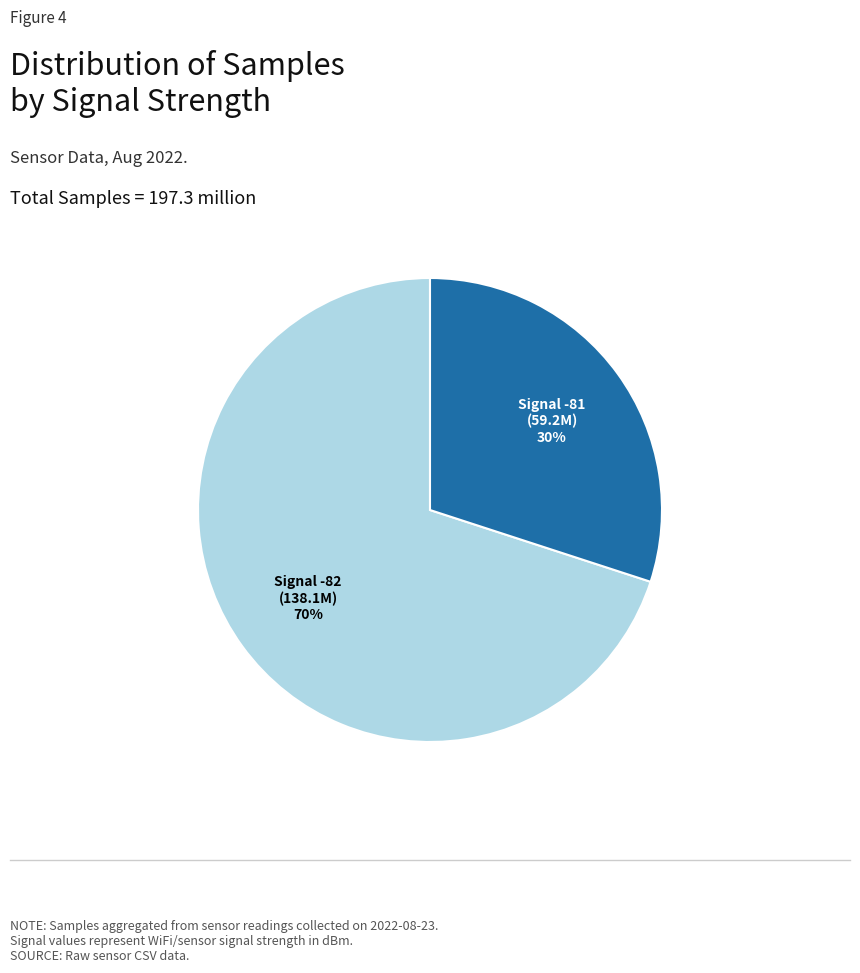

To the nearest percent, what is the average slice percentage?

50%